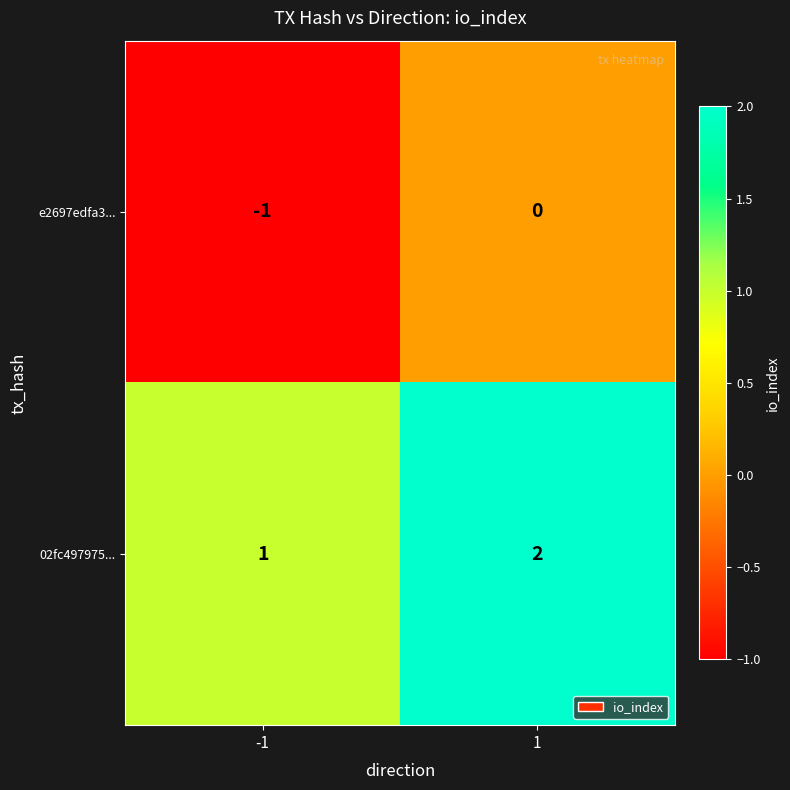

Which series has the largest total across all categories?

02fc497975...